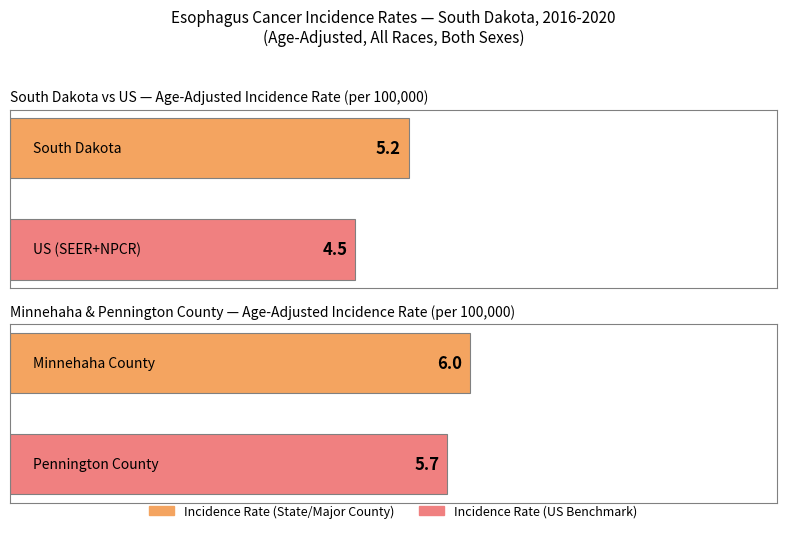

What is the greatest value displayed?

6.0